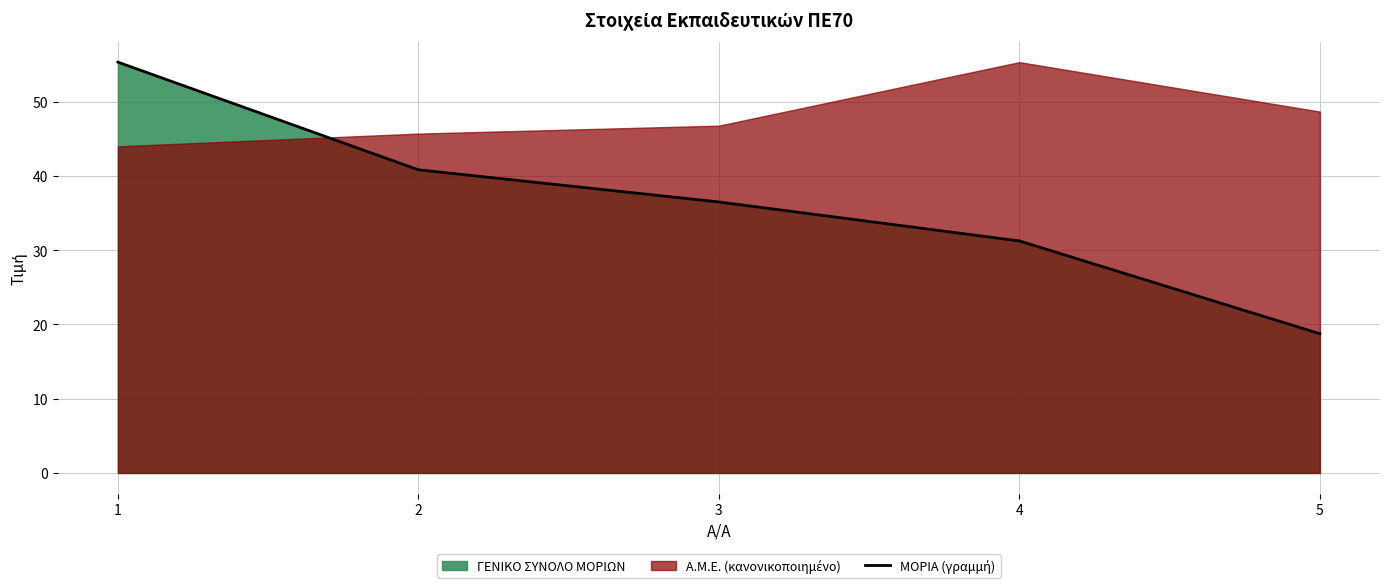

List the labels in order of value, smallest first.

5, 4, 3, 2, 1